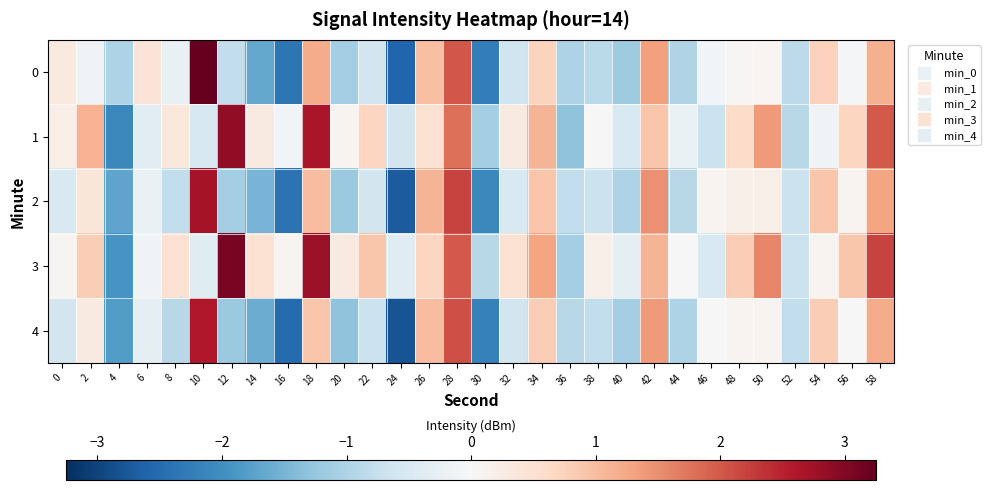

At how many categories does at least one series exceed 2?

5